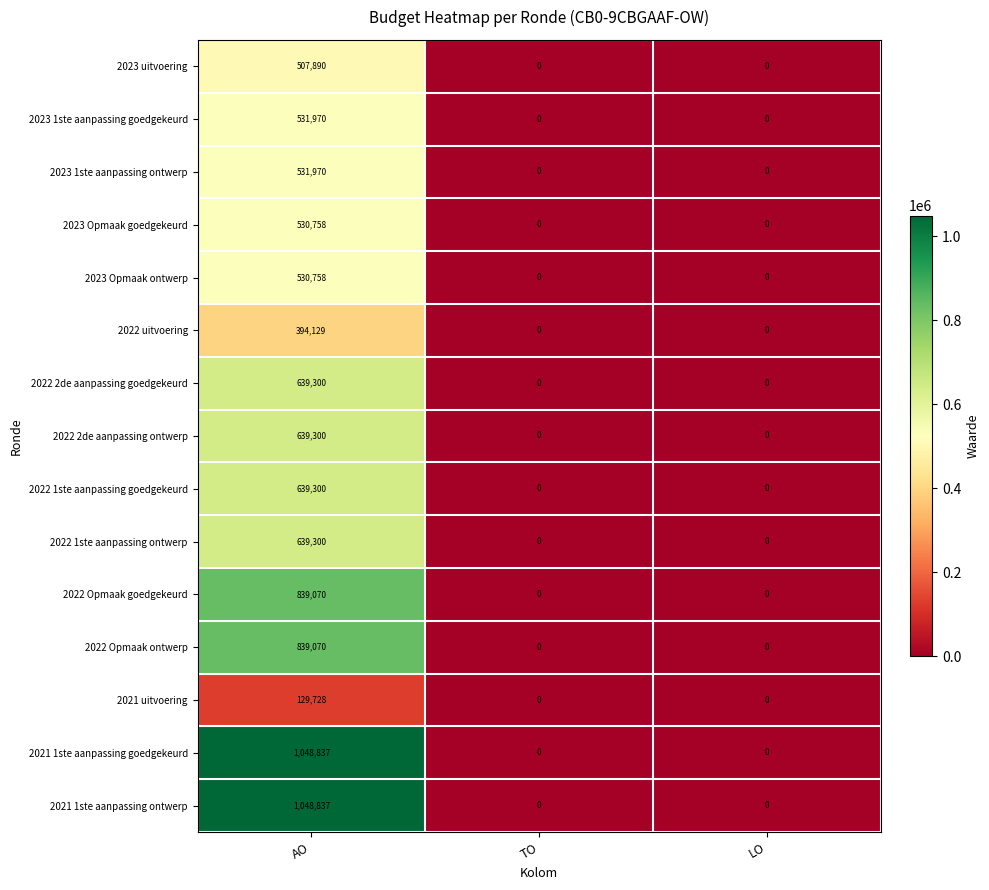

Count the 2021 1ste aanpassing goedgekeurd values in the range 0 to 1048837.

3